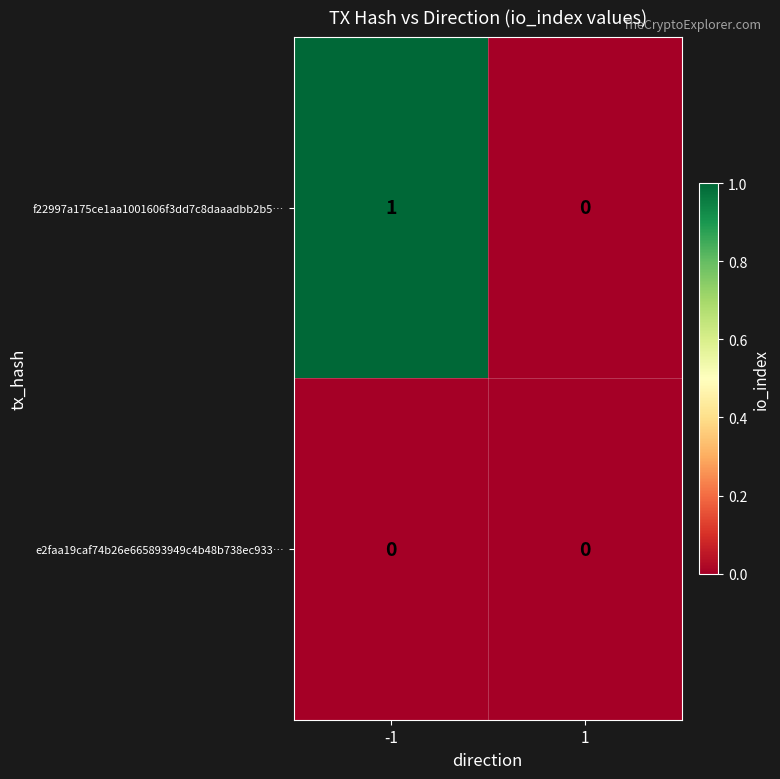

List the series in order of their peak value, lowest first.

e2faa19caf74b26e665893949c4b48b738ec933…, f22997a175ce1aa1001606f3dd7c8daaadbb2b5…